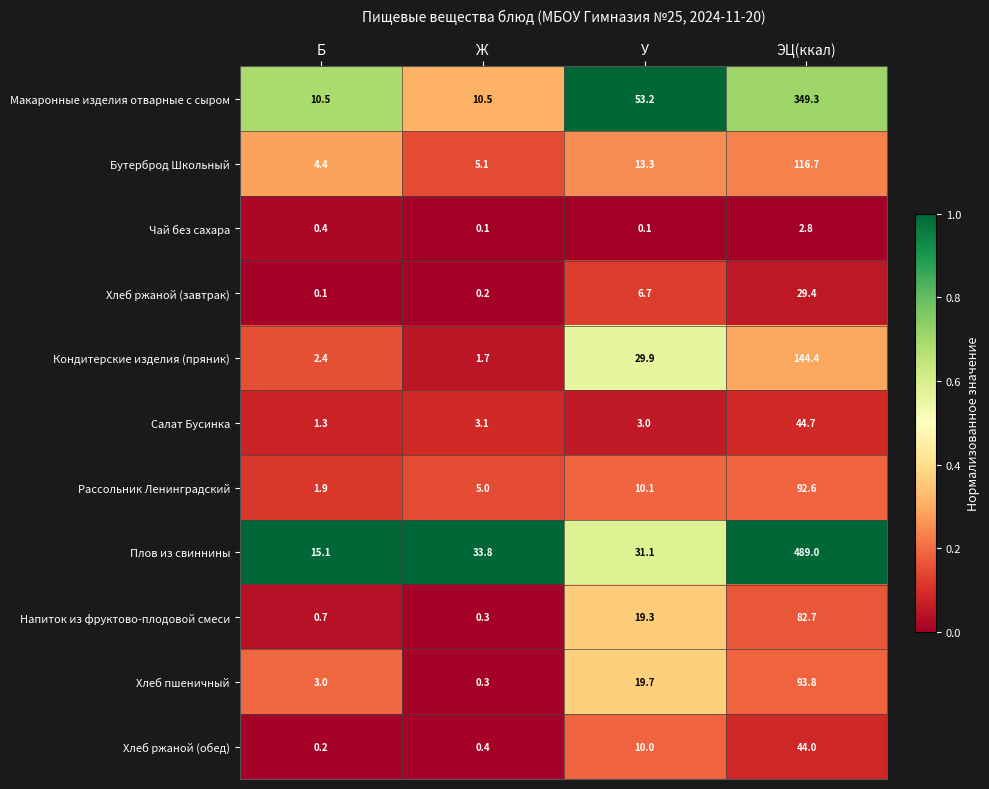

What is the difference between the maximum and second lowest values in the Плов из свиннины series?

457.9